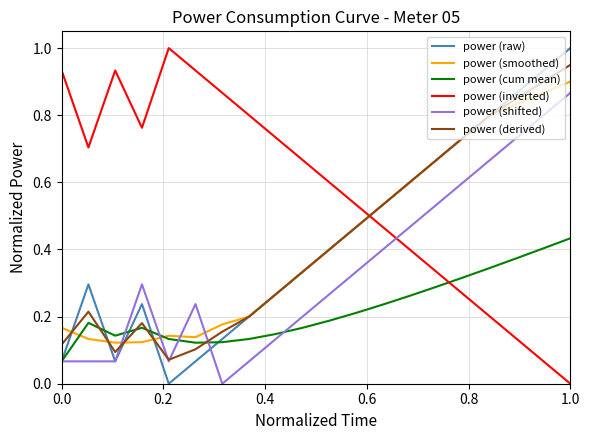

How many intersections are there between power (inverted) and power (cum mean)?

1